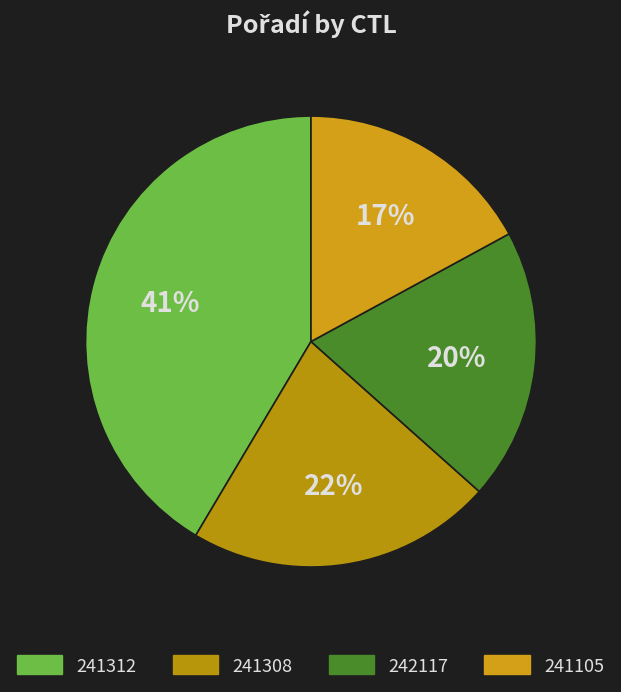

Is it true that 241308 is 22% of the pie?

True